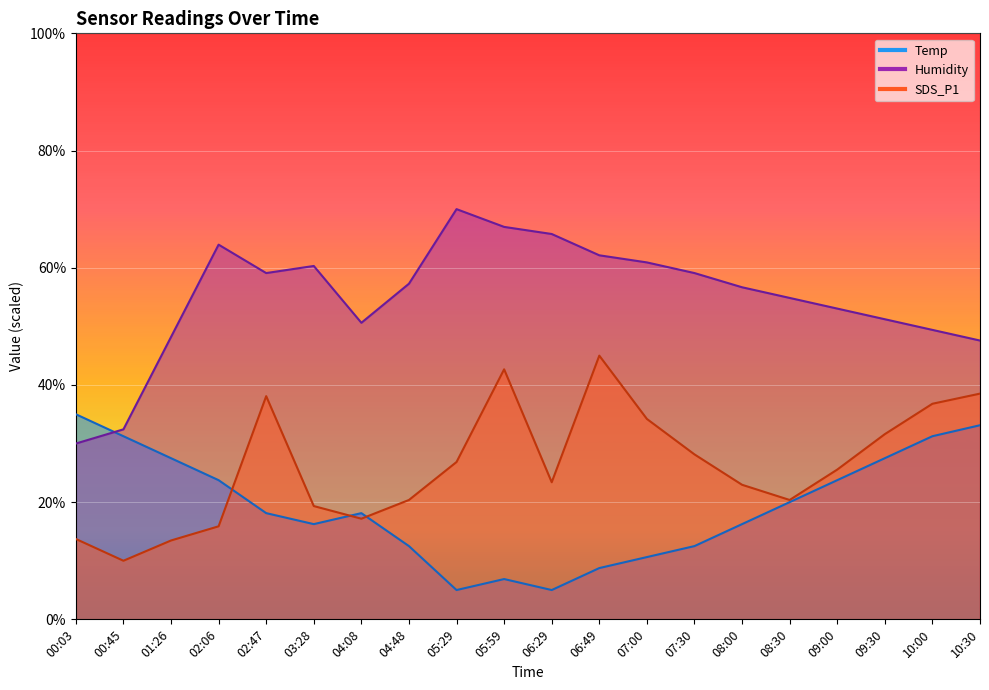

What is the difference between the highest and lowest values at 07:30?

46.6